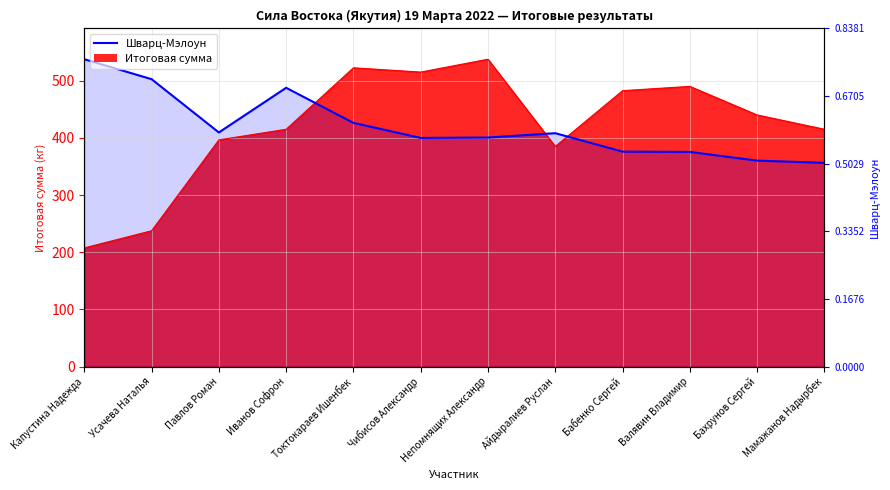

How many lines are shown in the chart?

2